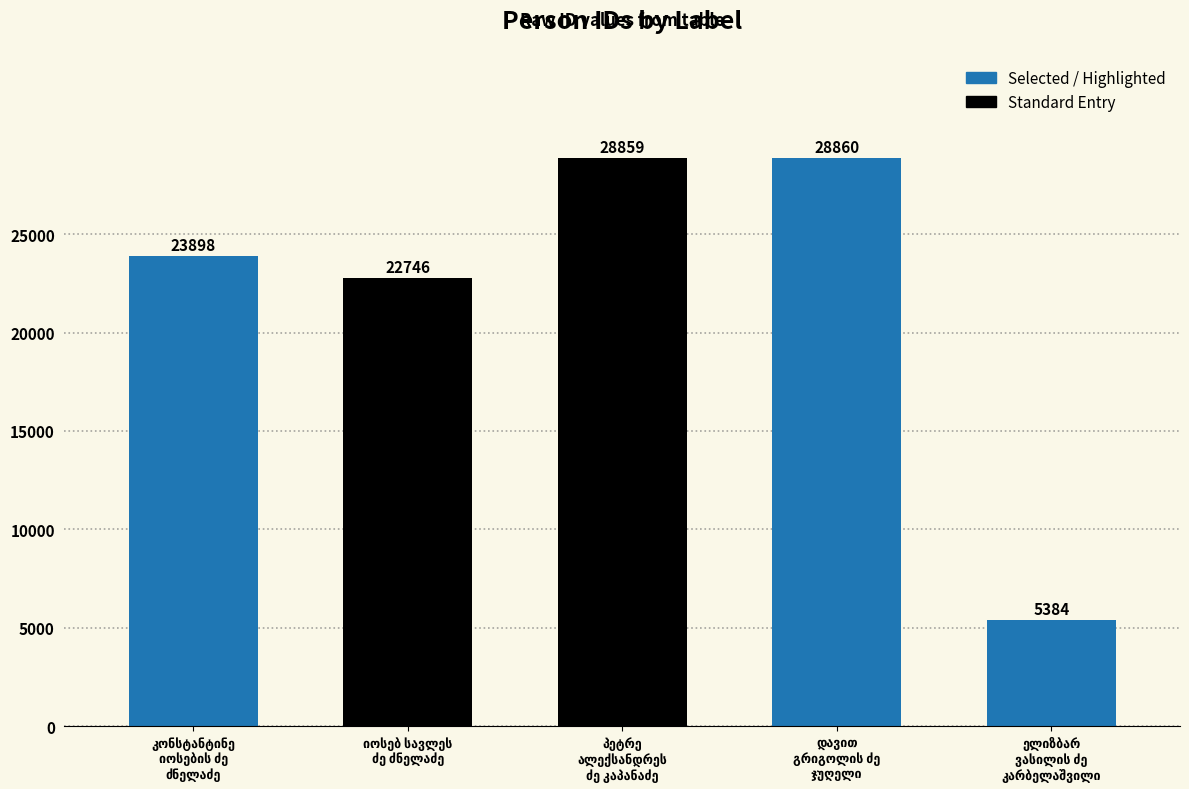

Are the bars horizontal?

No